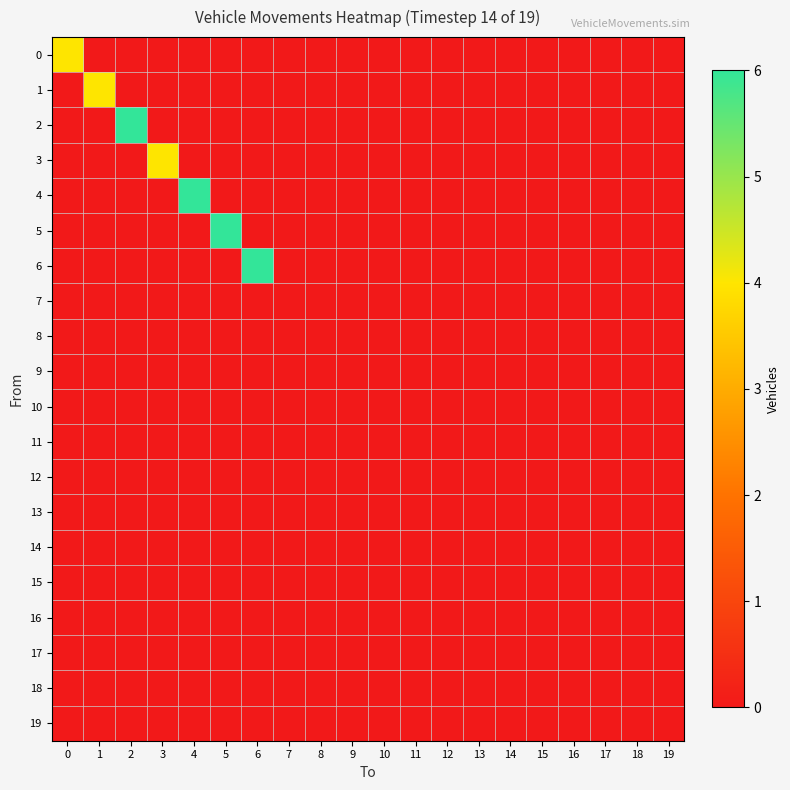

Reading right to left, what are all the values shown in this chart?

0: 19=0	18=0	17=0	16=0	15=0	14=0	13=0	12=0	11=0	10=0	9=0	8=0	7=0	6=0	5=0	4=0	3=0	2=0	1=0	0=4
1: 19=0	18=0	17=0	16=0	15=0	14=0	13=0	12=0	11=0	10=0	9=0	8=0	7=0	6=0	5=0	4=0	3=0	2=0	1=4	0=0
2: 19=0	18=0	17=0	16=0	15=0	14=0	13=0	12=0	11=0	10=0	9=0	8=0	7=0	6=0	5=0	4=0	3=0	2=6	1=0	0=0
3: 19=0	18=0	17=0	16=0	15=0	14=0	13=0	12=0	11=0	10=0	9=0	8=0	7=0	6=0	5=0	4=0	3=4	2=0	1=0	0=0
4: 19=0	18=0	17=0	16=0	15=0	14=0	13=0	12=0	11=0	10=0	9=0	8=0	7=0	6=0	5=0	4=6	3=0	2=0	1=0	0=0
5: 19=0	18=0	17=0	16=0	15=0	14=0	13=0	12=0	11=0	10=0	9=0	8=0	7=0	6=0	5=6	4=0	3=0	2=0	1=0	0=0
6: 19=0	18=0	17=0	16=0	15=0	14=0	13=0	12=0	11=0	10=0	9=0	8=0	7=0	6=6	5=0	4=0	3=0	2=0	1=0	0=0
7: 19=0	18=0	17=0	16=0	15=0	14=0	13=0	12=0	11=0	10=0	9=0	8=0	7=0	6=0	5=0	4=0	3=0	2=0	1=0	0=0
8: 19=0	18=0	17=0	16=0	15=0	14=0	13=0	12=0	11=0	10=0	9=0	8=0	7=0	6=0	5=0	4=0	3=0	2=0	1=0	0=0
9: 19=0	18=0	17=0	16=0	15=0	14=0	13=0	12=0	11=0	10=0	9=0	8=0	7=0	6=0	5=0	4=0	3=0	2=0	1=0	0=0
10: 19=0	18=0	17=0	16=0	15=0	14=0	13=0	12=0	11=0	10=0	9=0	8=0	7=0	6=0	5=0	4=0	3=0	2=0	1=0	0=0
11: 19=0	18=0	17=0	16=0	15=0	14=0	13=0	12=0	11=0	10=0	9=0	8=0	7=0	6=0	5=0	4=0	3=0	2=0	1=0	0=0
12: 19=0	18=0	17=0	16=0	15=0	14=0	13=0	12=0	11=0	10=0	9=0	8=0	7=0	6=0	5=0	4=0	3=0	2=0	1=0	0=0
13: 19=0	18=0	17=0	16=0	15=0	14=0	13=0	12=0	11=0	10=0	9=0	8=0	7=0	6=0	5=0	4=0	3=0	2=0	1=0	0=0
14: 19=0	18=0	17=0	16=0	15=0	14=0	13=0	12=0	11=0	10=0	9=0	8=0	7=0	6=0	5=0	4=0	3=0	2=0	1=0	0=0
15: 19=0	18=0	17=0	16=0	15=0	14=0	13=0	12=0	11=0	10=0	9=0	8=0	7=0	6=0	5=0	4=0	3=0	2=0	1=0	0=0
16: 19=0	18=0	17=0	16=0	15=0	14=0	13=0	12=0	11=0	10=0	9=0	8=0	7=0	6=0	5=0	4=0	3=0	2=0	1=0	0=0
17: 19=0	18=0	17=0	16=0	15=0	14=0	13=0	12=0	11=0	10=0	9=0	8=0	7=0	6=0	5=0	4=0	3=0	2=0	1=0	0=0
18: 19=0	18=0	17=0	16=0	15=0	14=0	13=0	12=0	11=0	10=0	9=0	8=0	7=0	6=0	5=0	4=0	3=0	2=0	1=0	0=0
19: 19=0	18=0	17=0	16=0	15=0	14=0	13=0	12=0	11=0	10=0	9=0	8=0	7=0	6=0	5=0	4=0	3=0	2=0	1=0	0=0